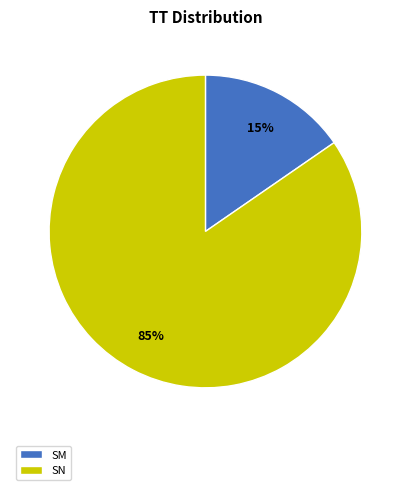

Is there any slice that represents more than half of the pie?

Yes